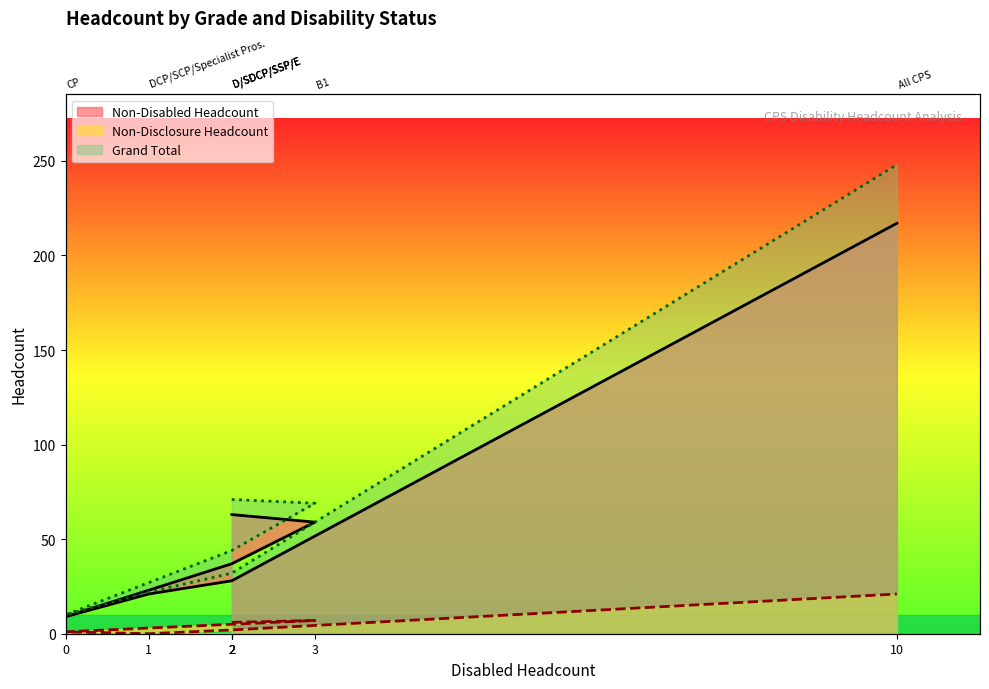

Read the Grand Total value at 3.

69